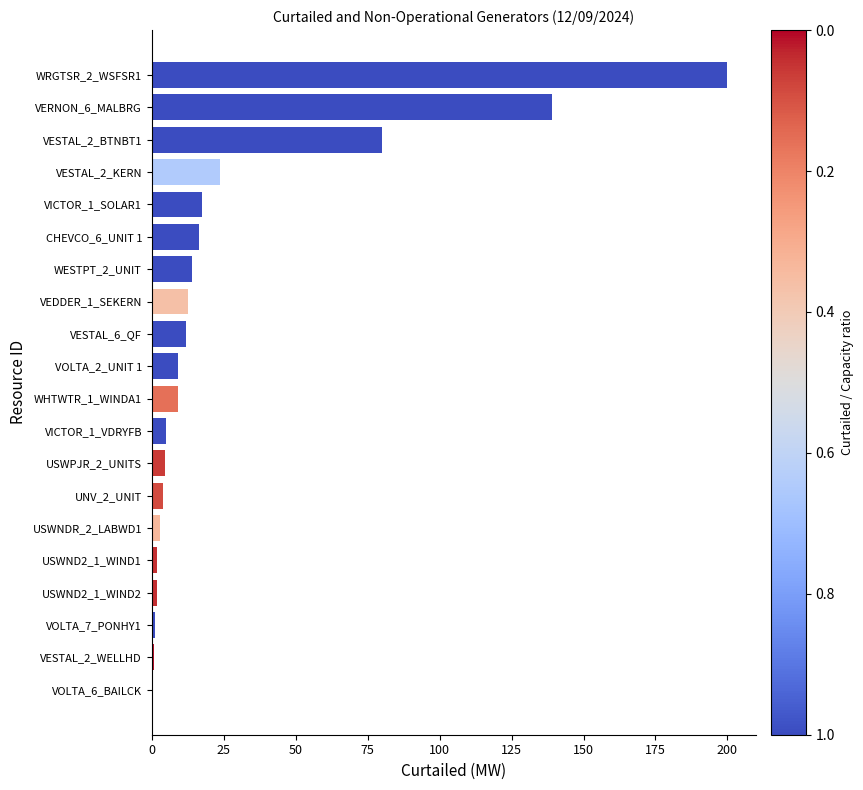

Which category has the highest value across all series?

WRGTSR_2_WSFSR1